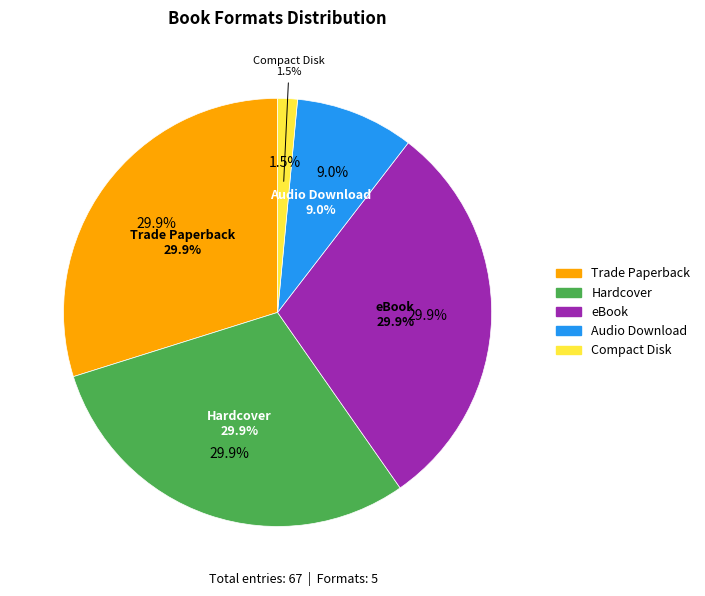

What is the total percentage of Compact Disk and eBook?

31.3%